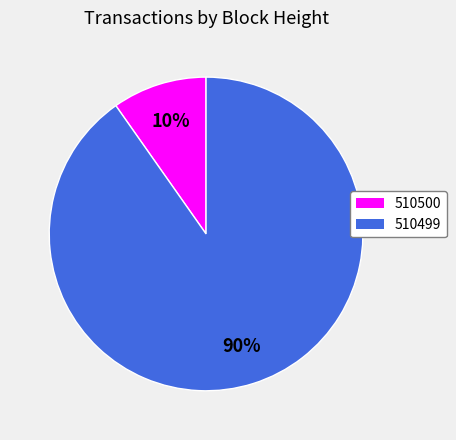

Combined, do 510500 and 510499 account for over 50%?

Yes